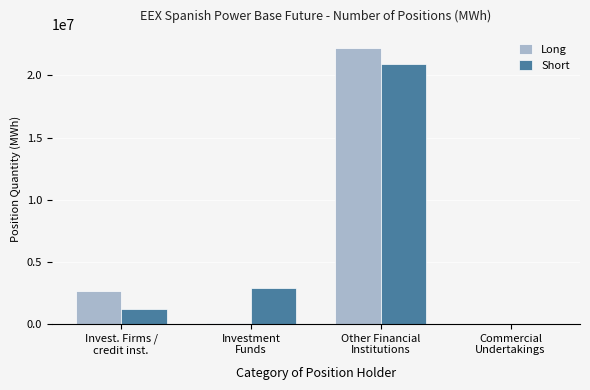

The value of Long at Commercial
Undertakings is -10467578. True or false?

False